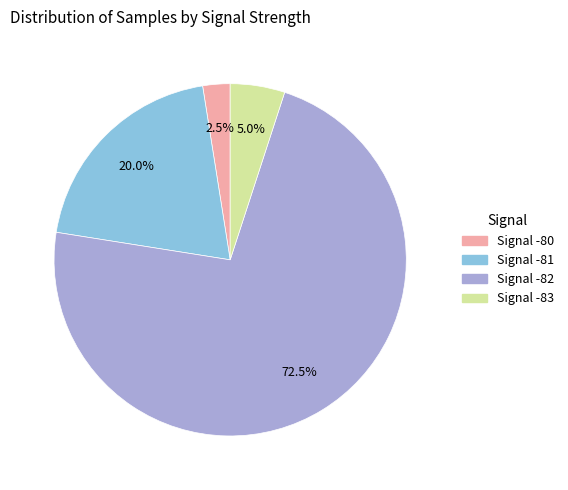

Is there a majority slice in this chart?

Yes